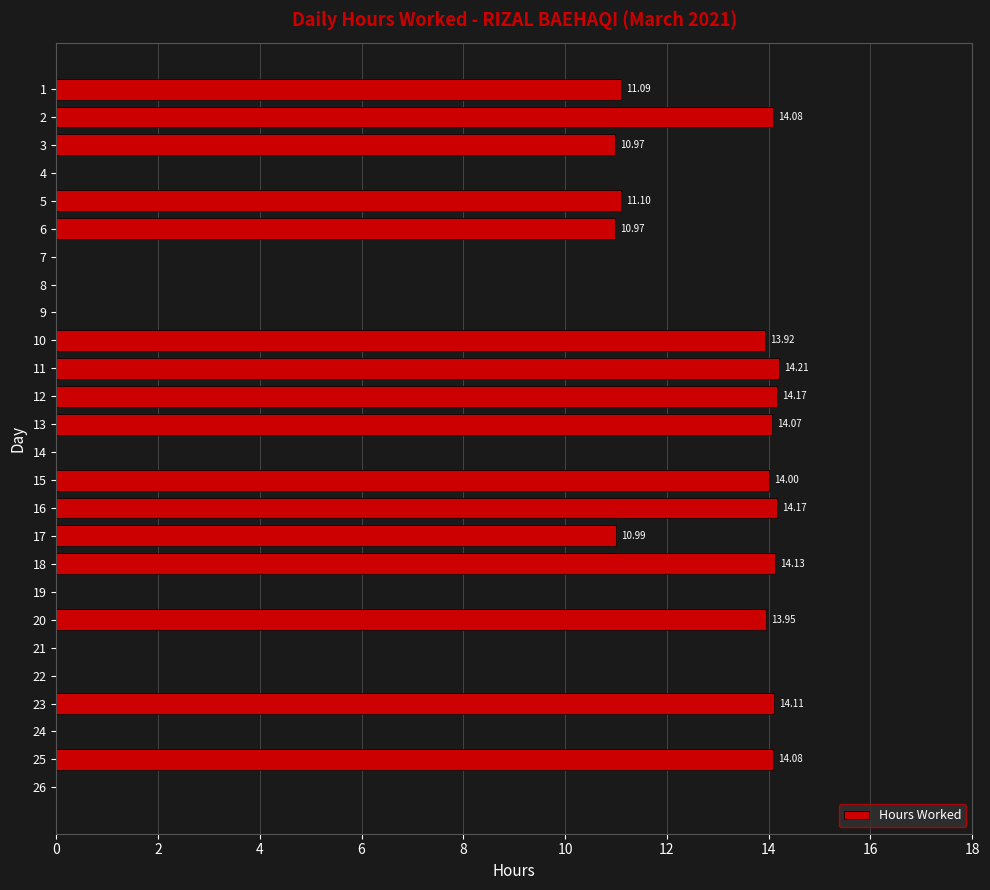

The chart shows a value of 18.3 at 19. True or false?

False